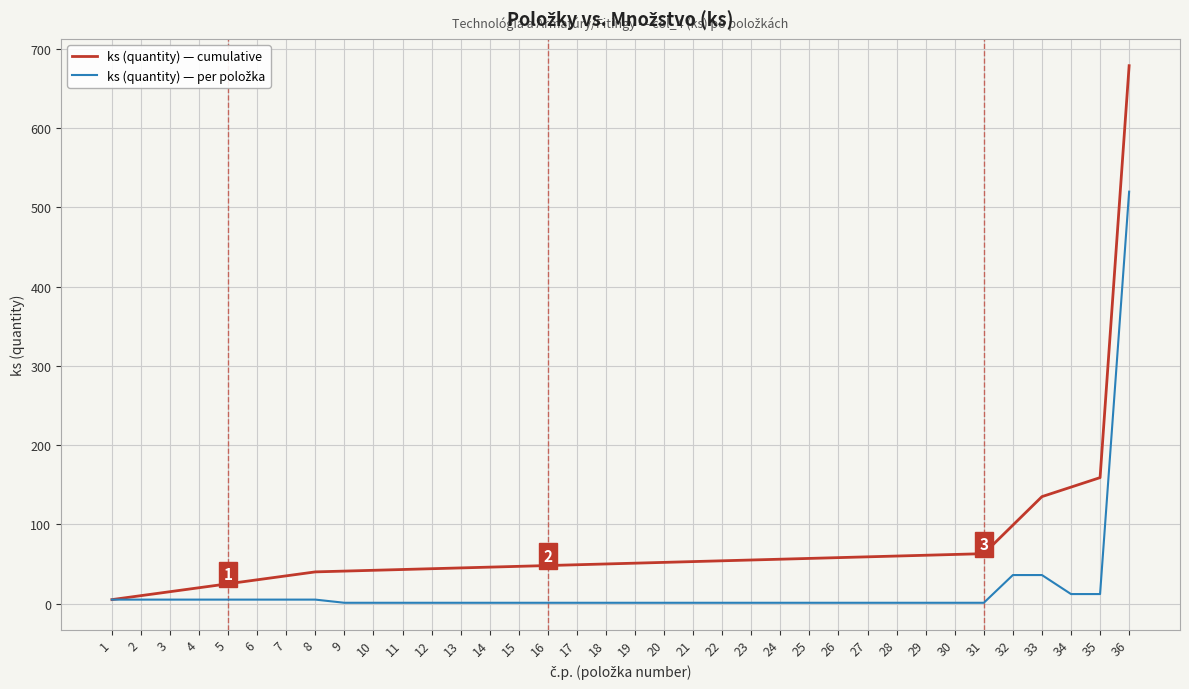

Which series has the widest spread of values?

ks (quantity) — cumulative